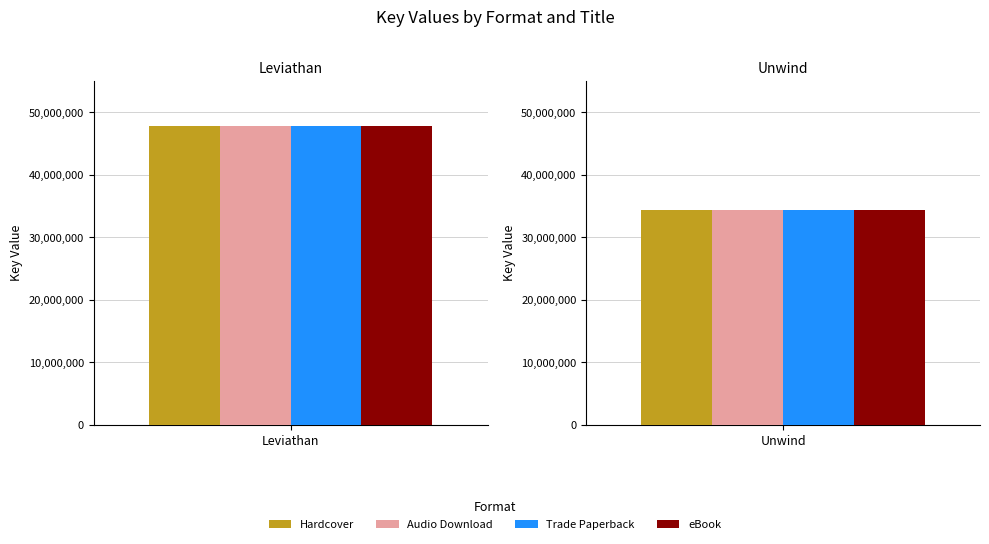

List the labels in order of Hardcover value, largest first.

Leviathan, Unwind